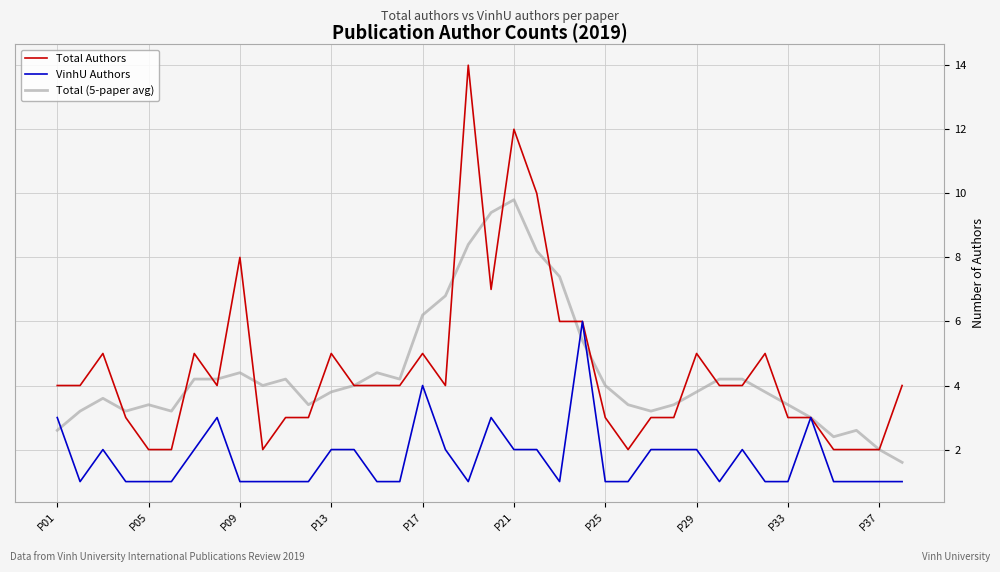

Which series has the largest range (max minus min)?

Total Authors